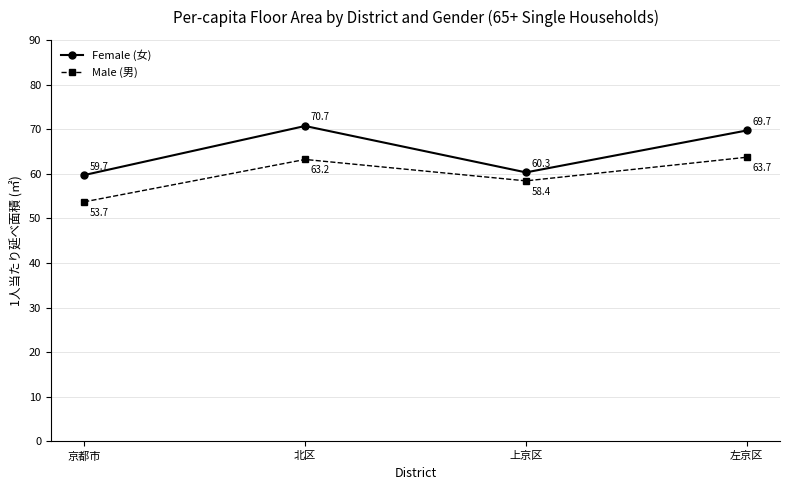

What is the maximum value shown in the chart?

70.7